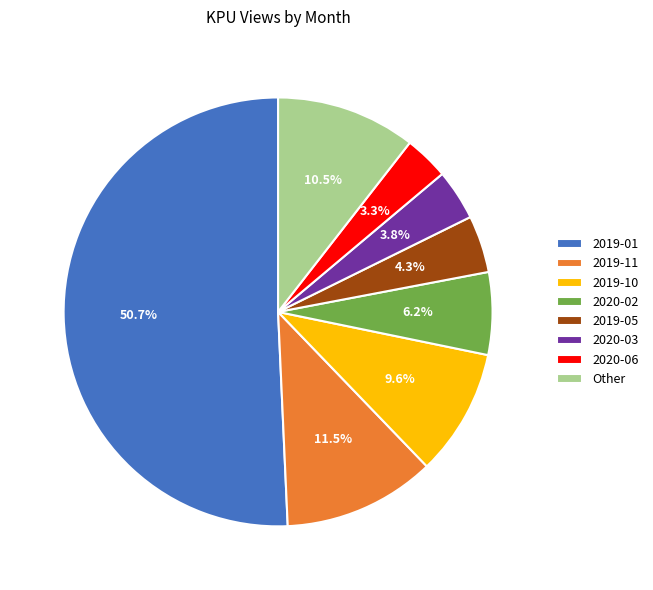

Which category has the biggest portion of the pie?

2019-01